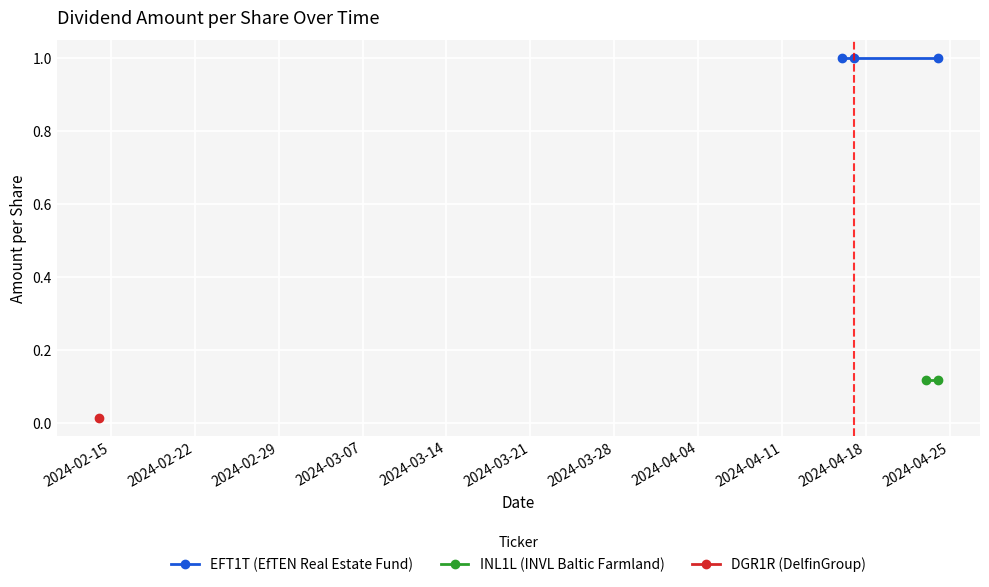

List the series in order of their peak value, highest first.

EFT1T (EfTEN Real Estate Fund), INL1L (INVL Baltic Farmland), DGR1R (DelfinGroup)